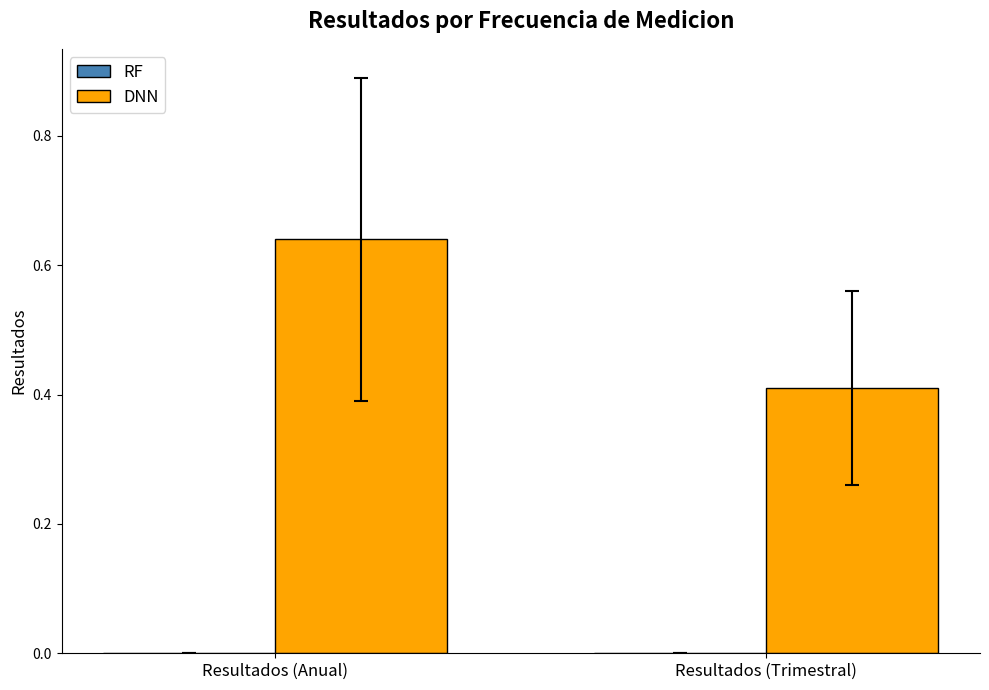

List the labels in order of value, smallest first.

Resultados (Trimestral), Resultados (Anual)